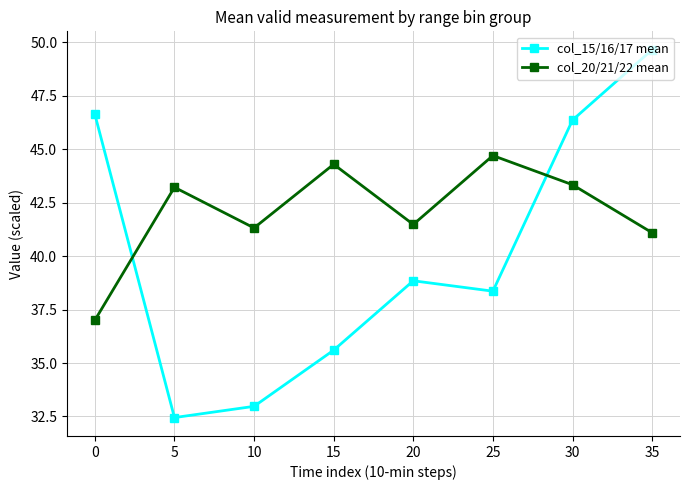

List the series in order of their overall mean, lowest first.

col_15/16/17 mean, col_20/21/22 mean